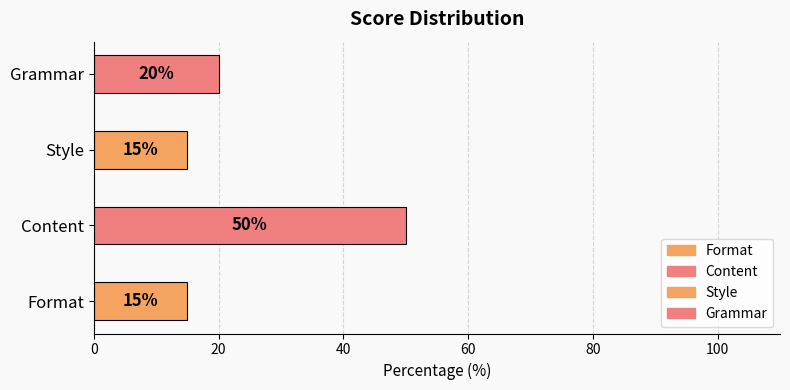

Rank the categories by value from highest to lowest.

Content, Grammar, Format, Style